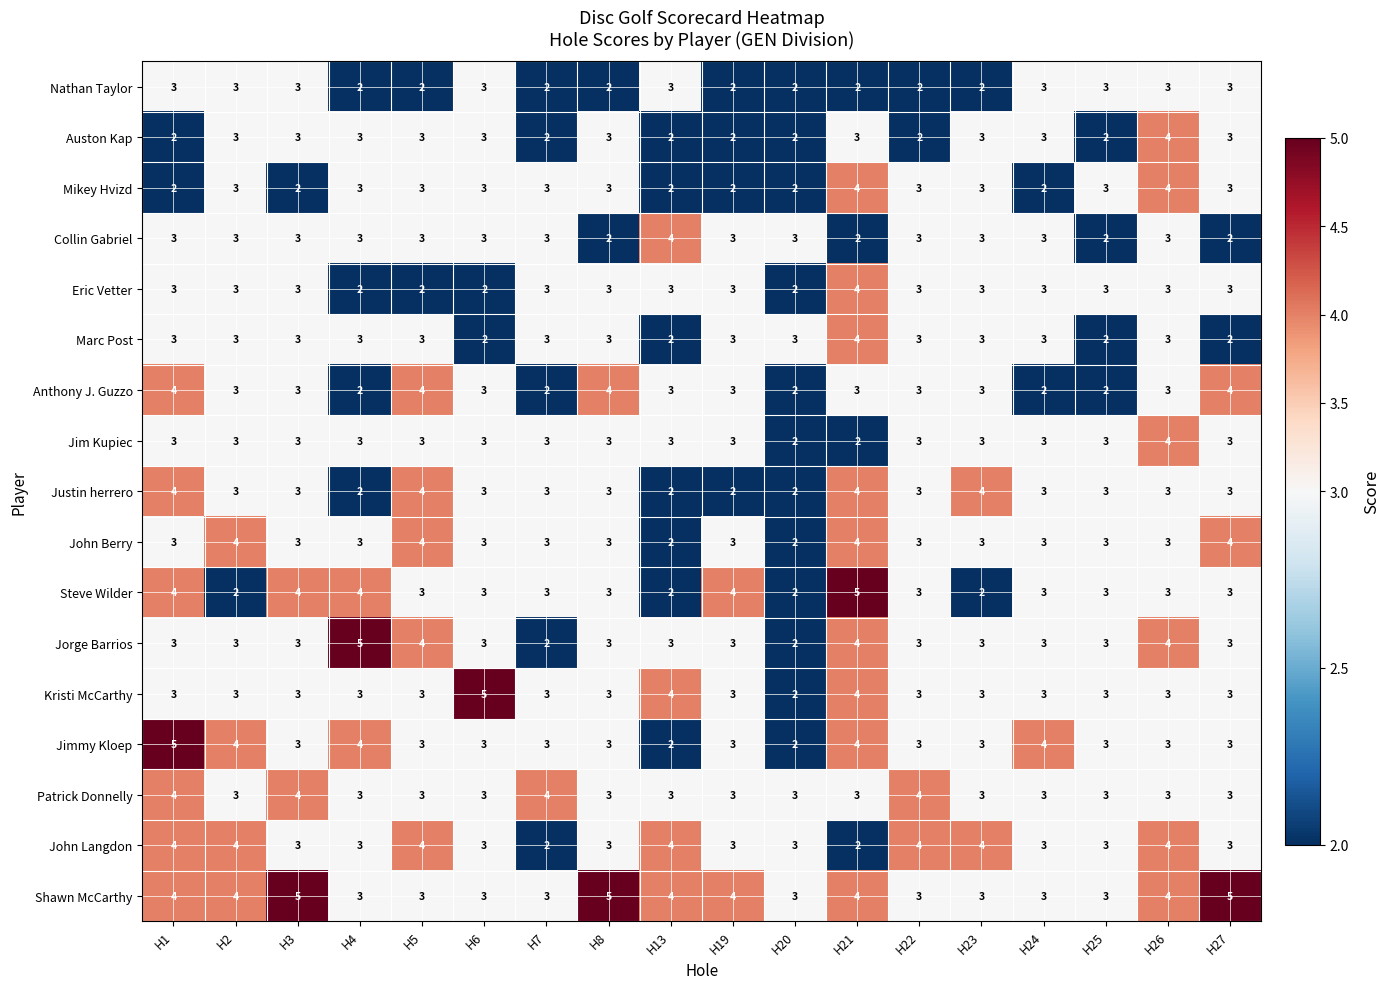

What is the sum of all Nathan Taylor values?

45